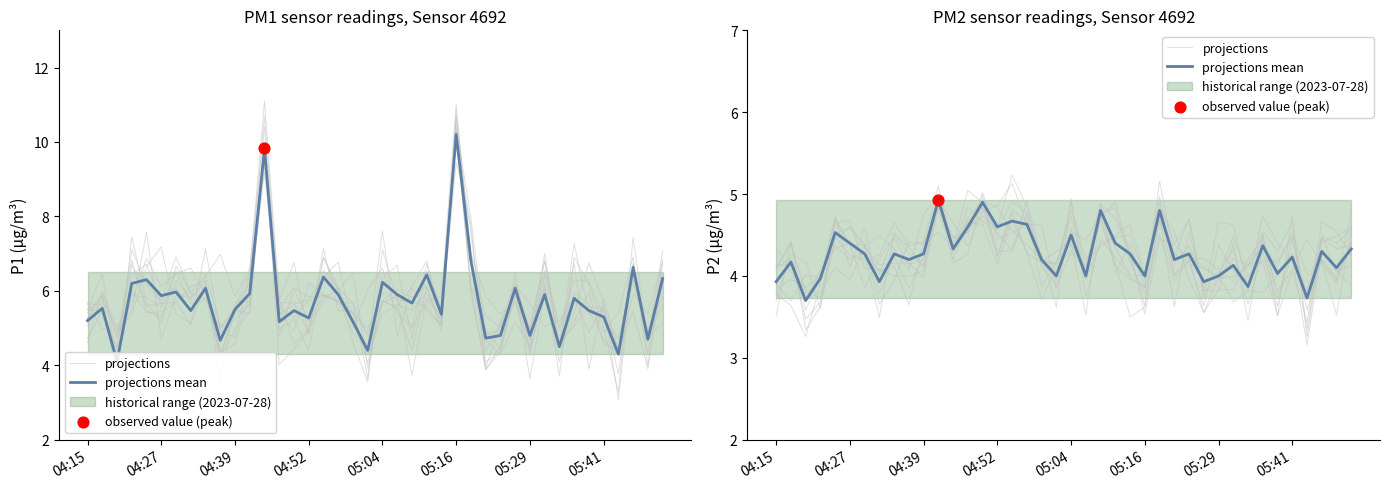

Which series has the widest spread of Y values?

projections